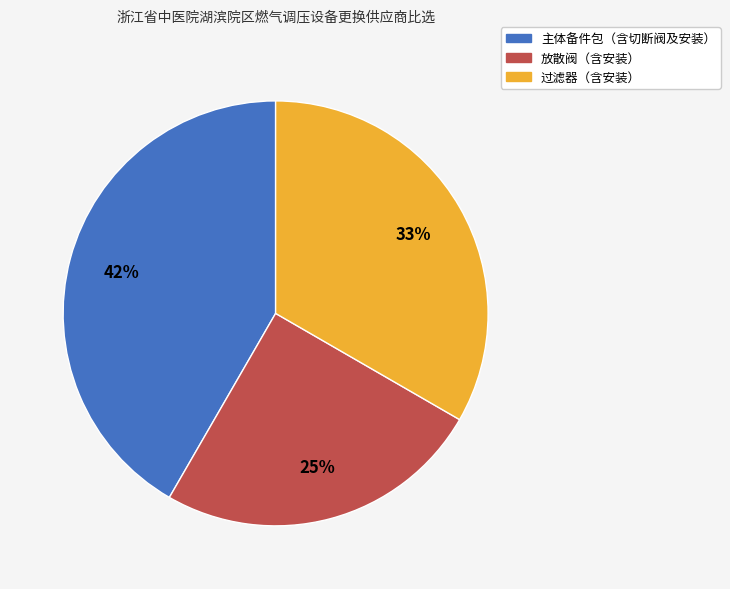

To the nearest percent, what is the difference between the largest and smallest slice percentages?

17%